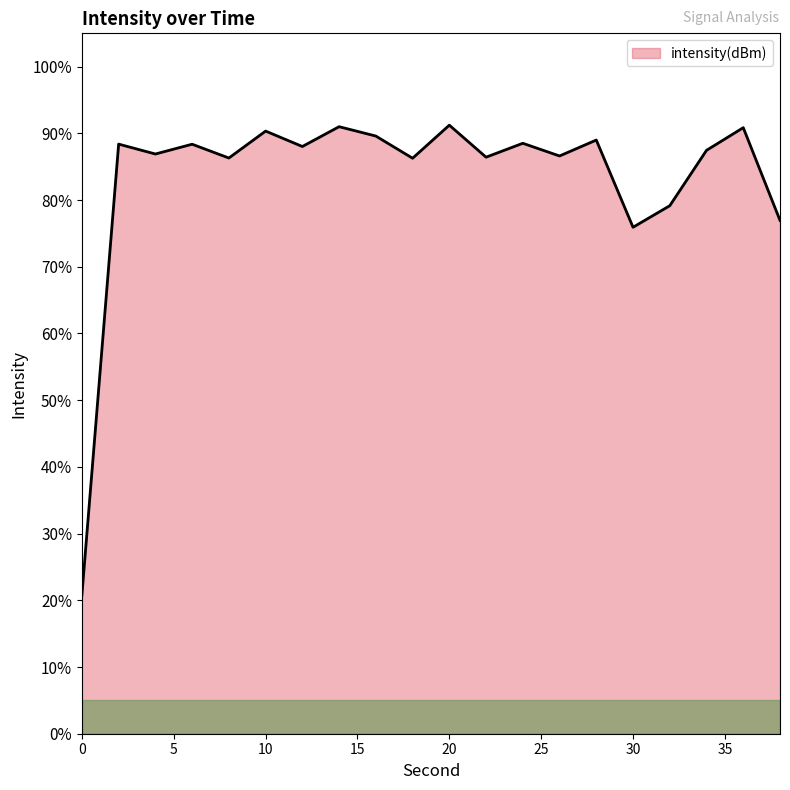

What is the greatest value displayed?

91.2